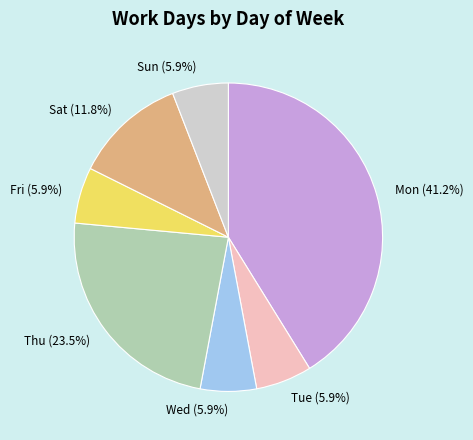

To the nearest percent, what portion does Mon represent?

41%